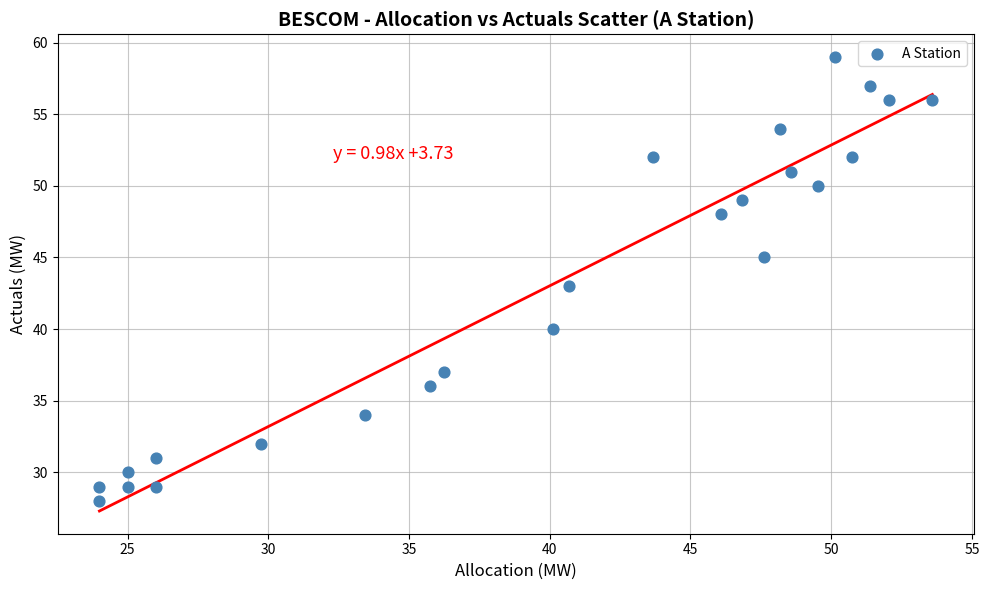

What is the range of Y values (max minus min)?

31